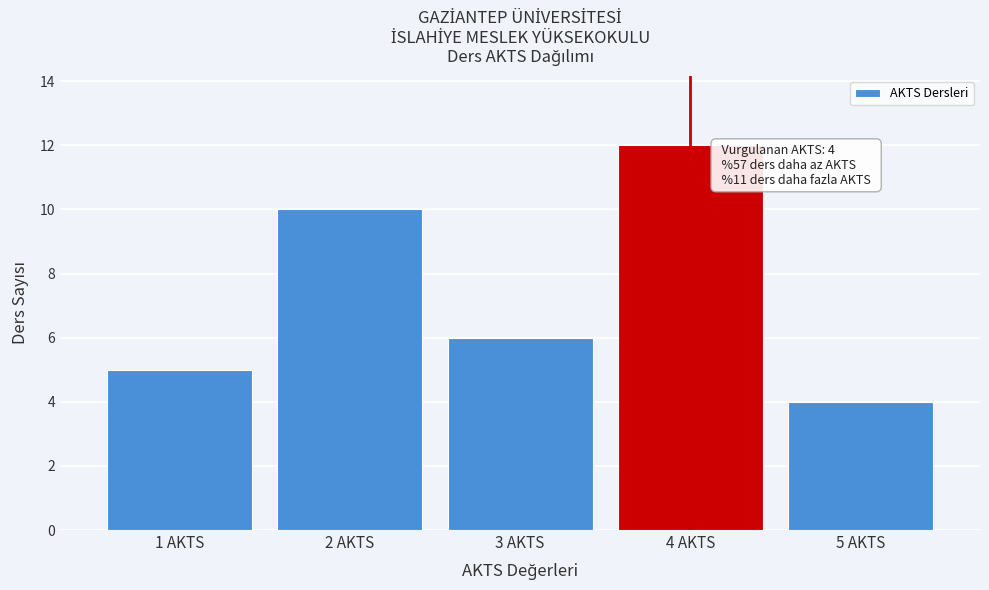

Reading left to right, what are all the values shown in this chart?

5	10	6	12	4